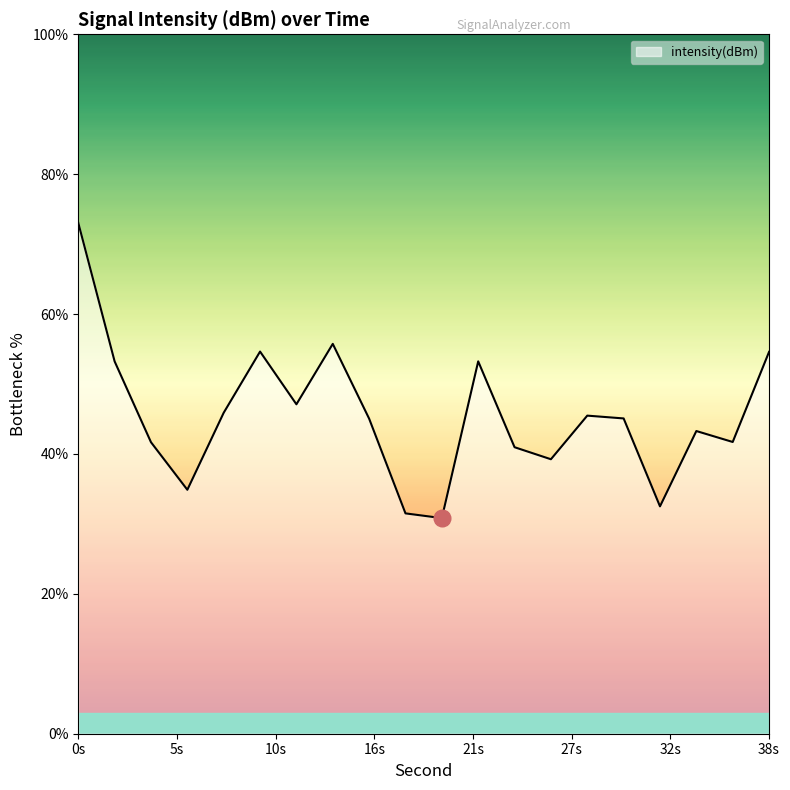

What is the sum of all values?

909.6